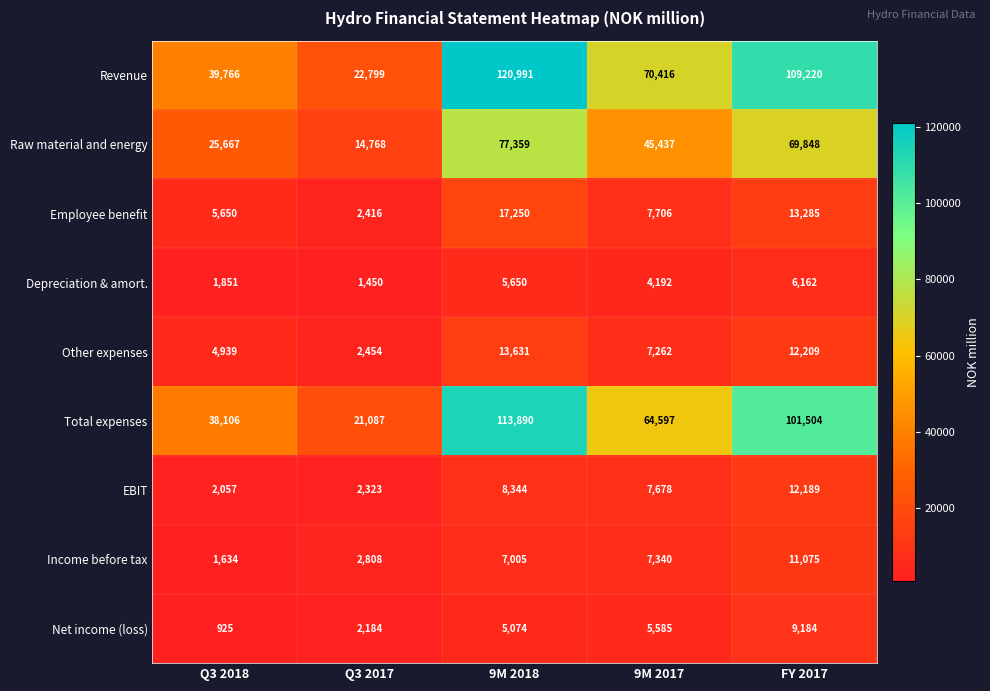

At which category is the sum across all series the highest?

9M 2018